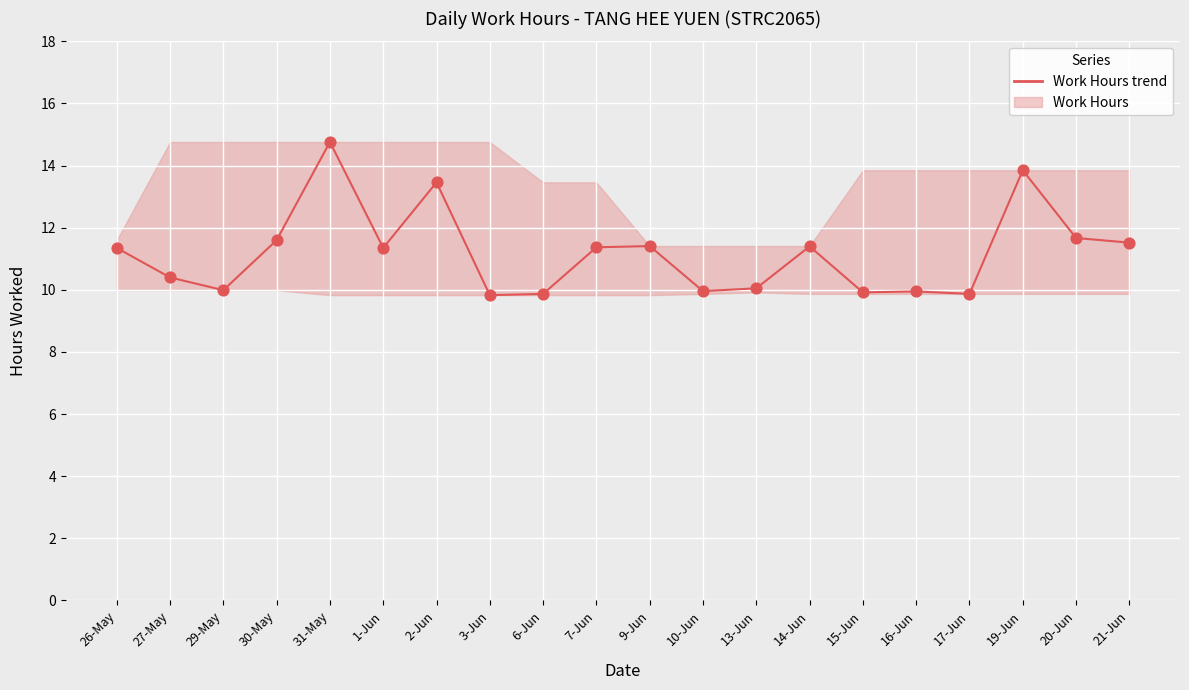

What is the change in value from 27-May to 21-Jun?

+1.1